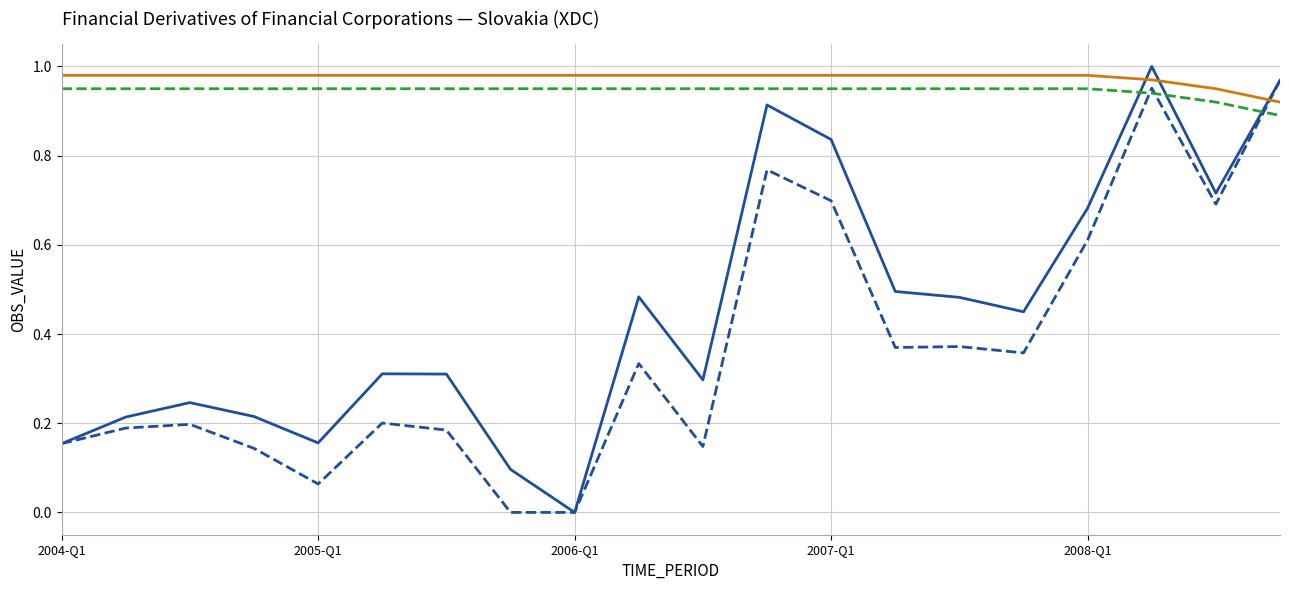

True or false: OBS_VALUE (dashed) and UNIT_MULT (solid) intersect in this chart.

True